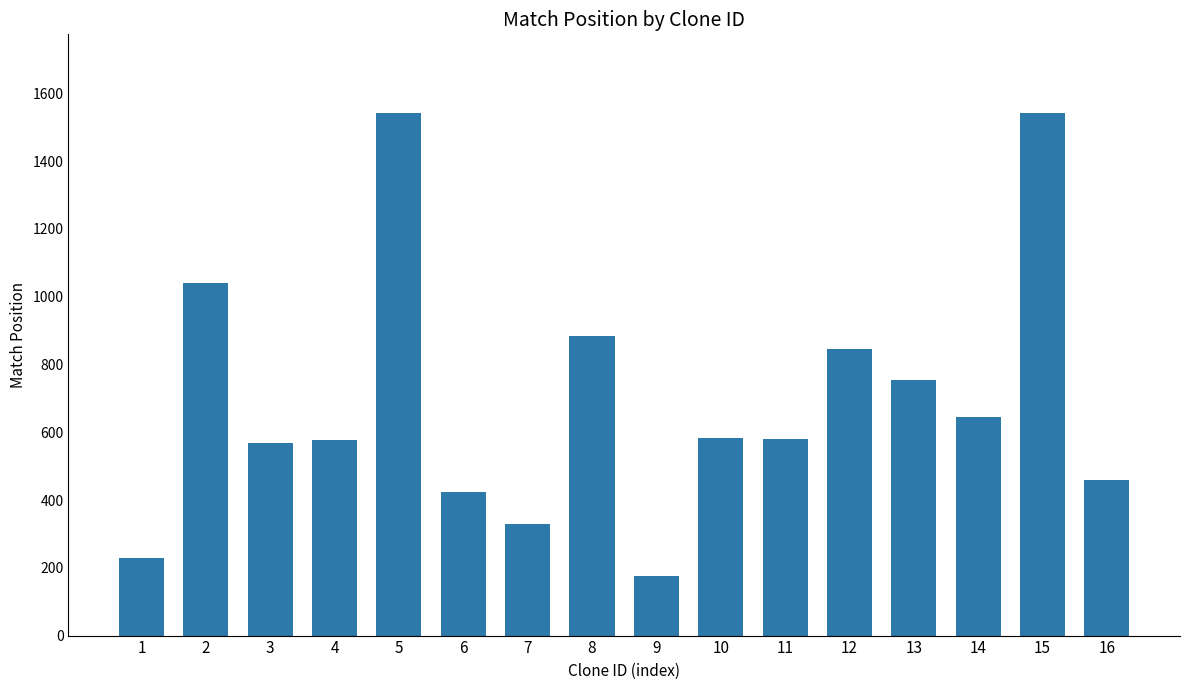

What is the smallest value displayed?

177